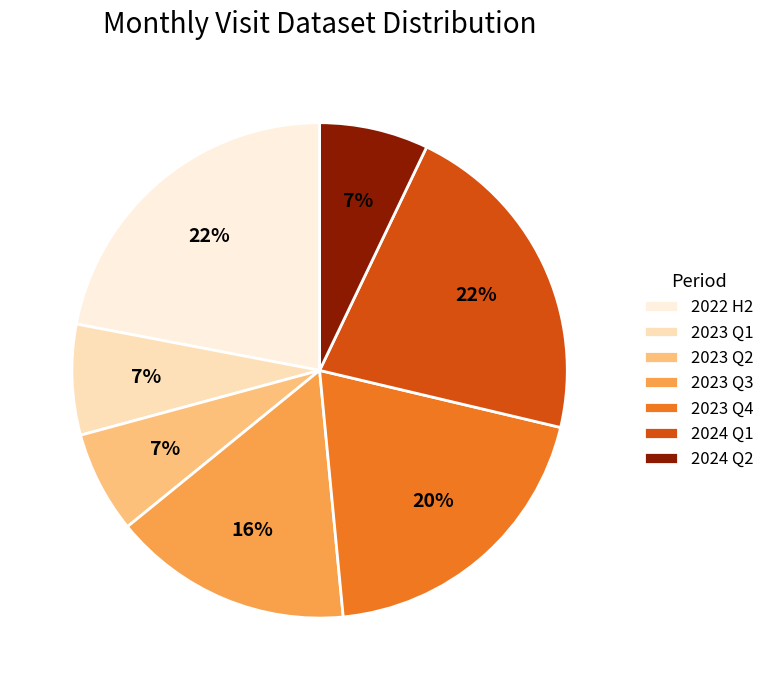

To the nearest percent, what percentage of the pie is 2024 Q2?

7%